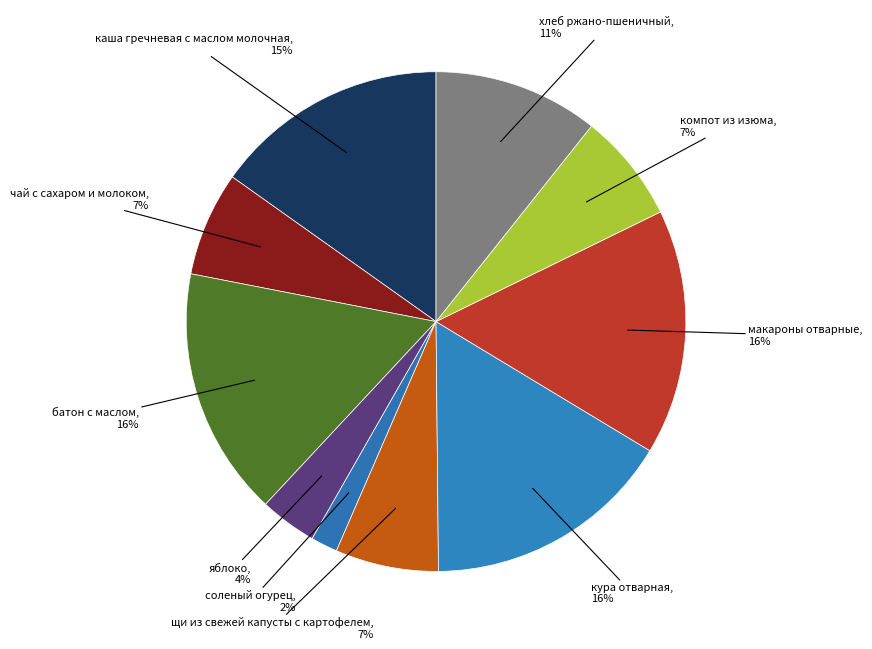

What is the largest slice in the pie chart?

кура отварная